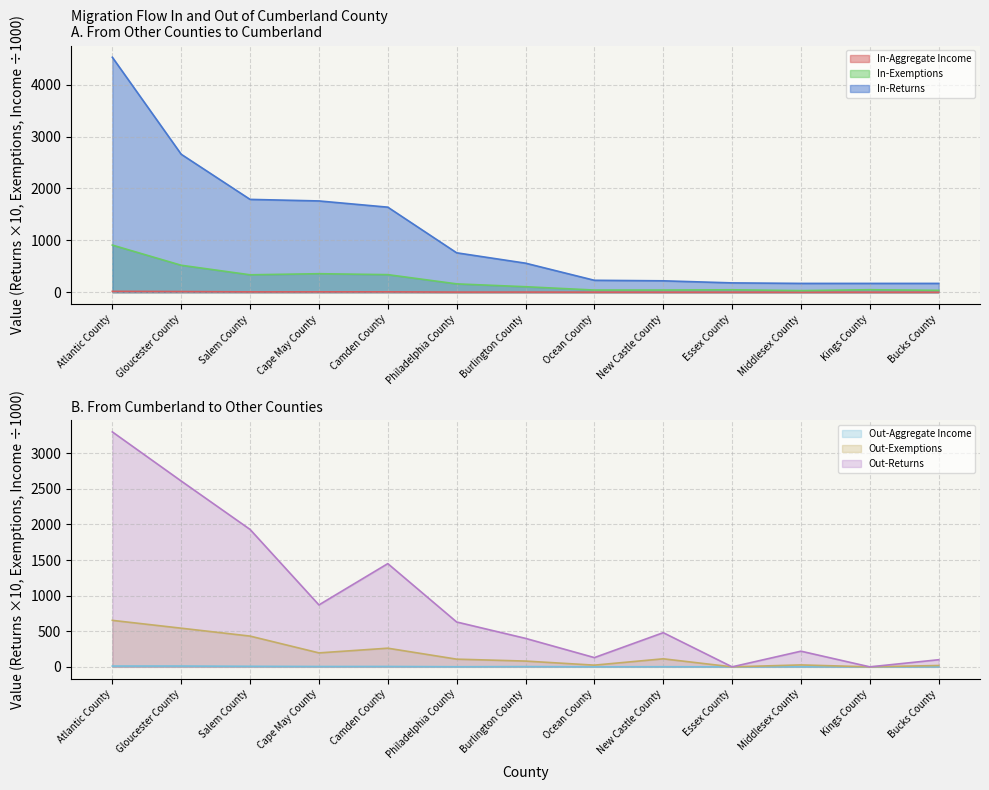

At which category is the sum across all series the highest?

Atlantic County